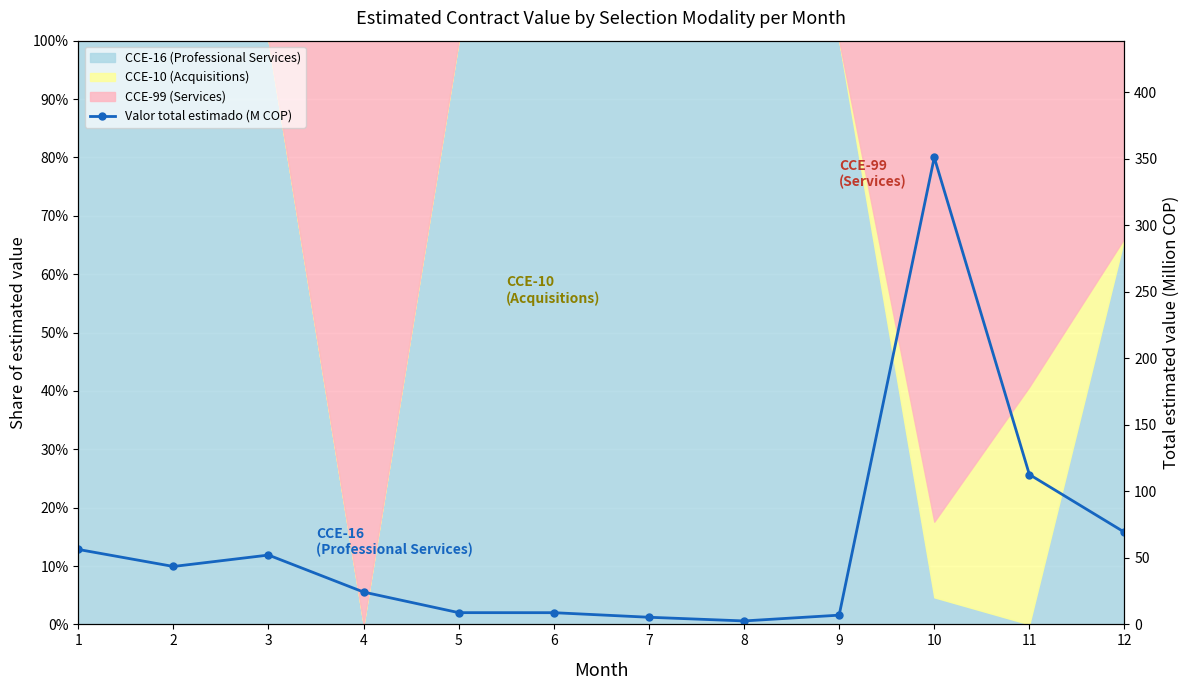

At which category does the data reach its first local peak?

3